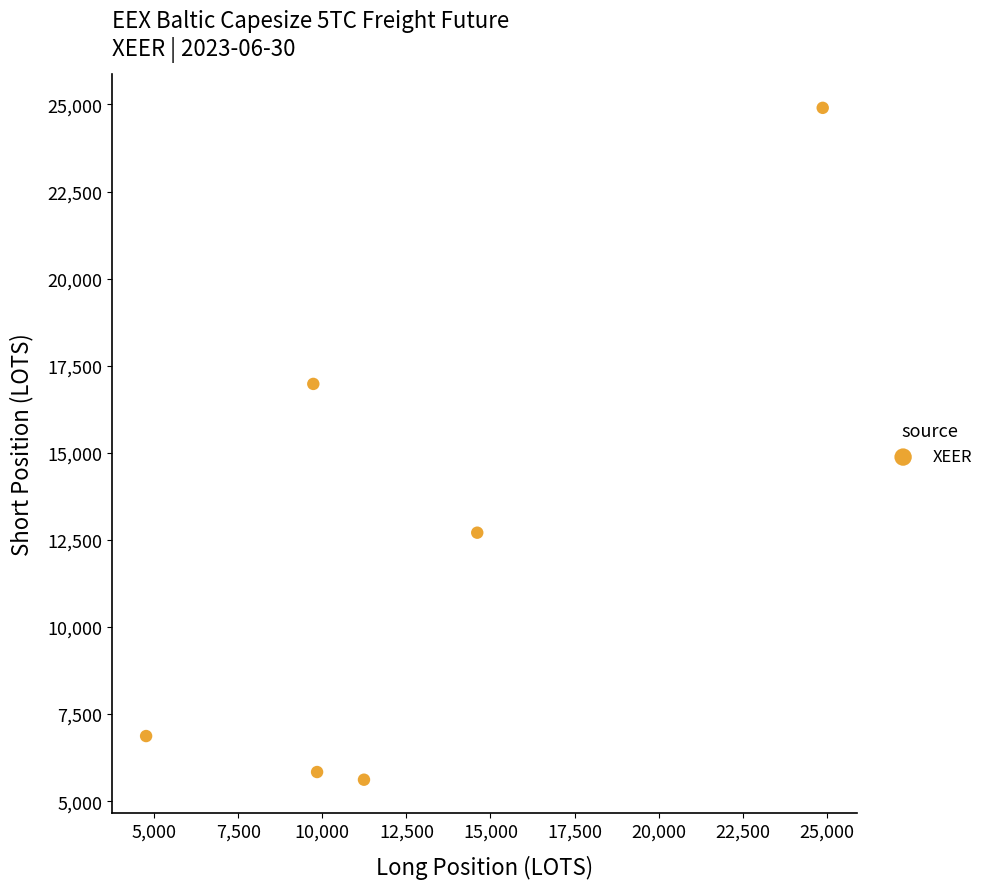

What Y value in the scatter plot is closest to 15260?

16978.3